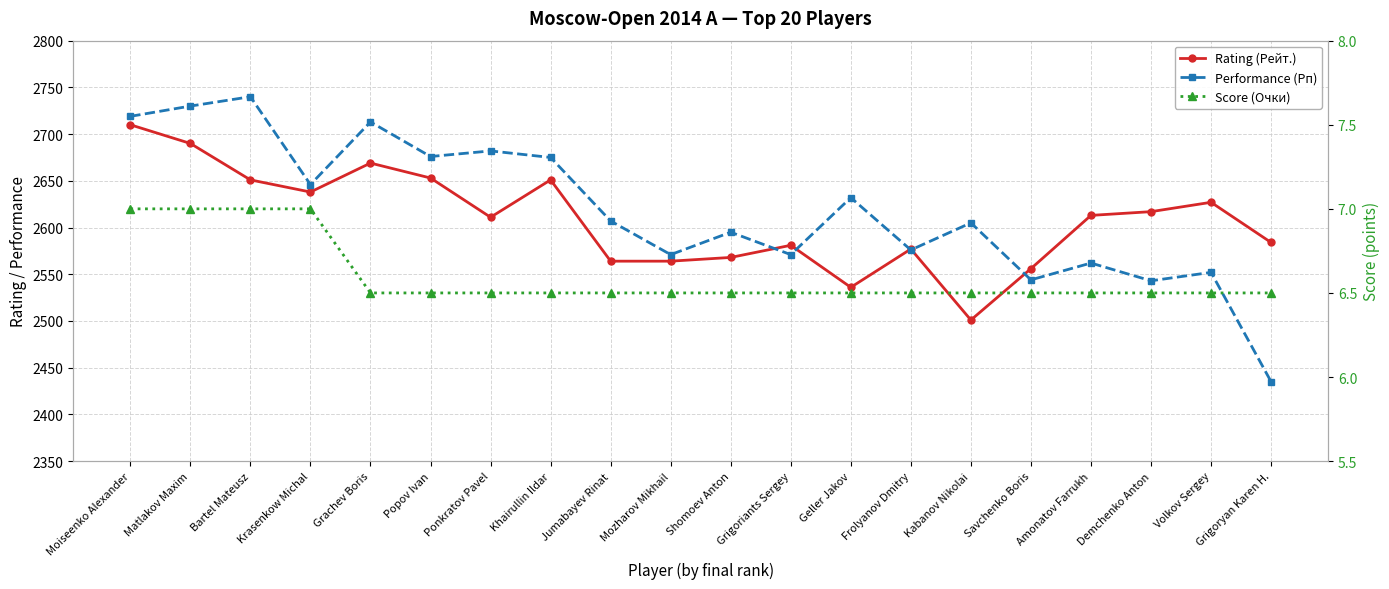

In Performance (Рп), how many points are higher than both neighbors (excluding endpoints)?

8